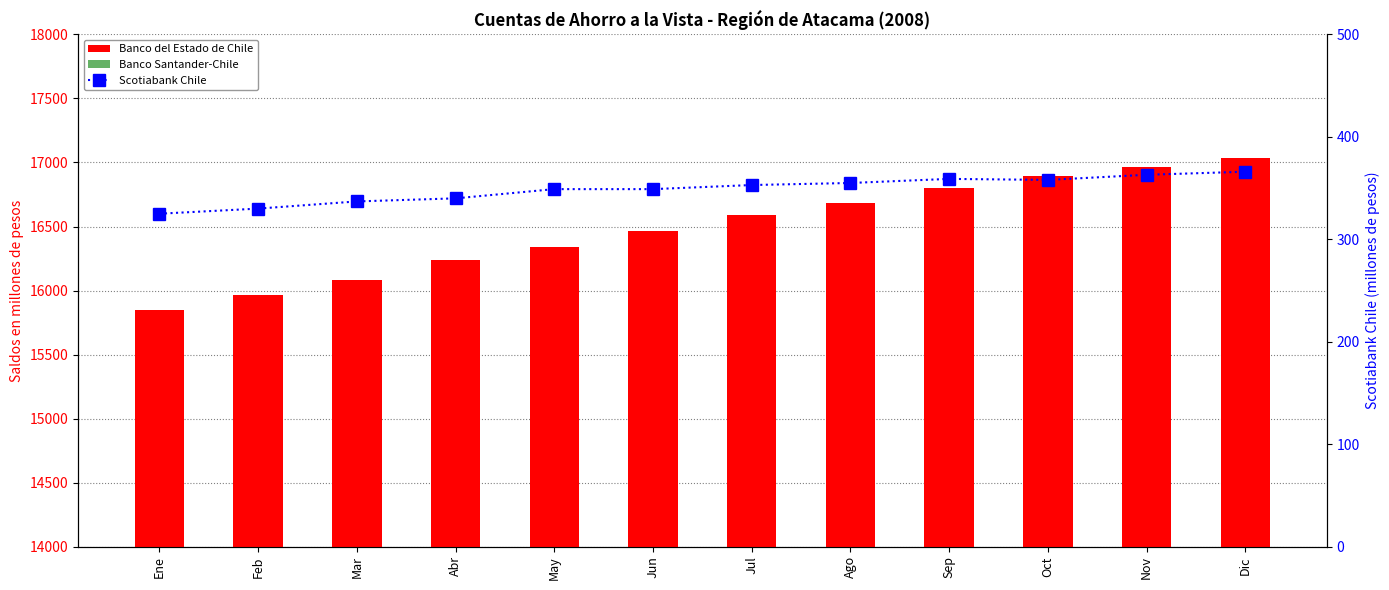

What is the difference between the highest and lowest values at Feb?

15633